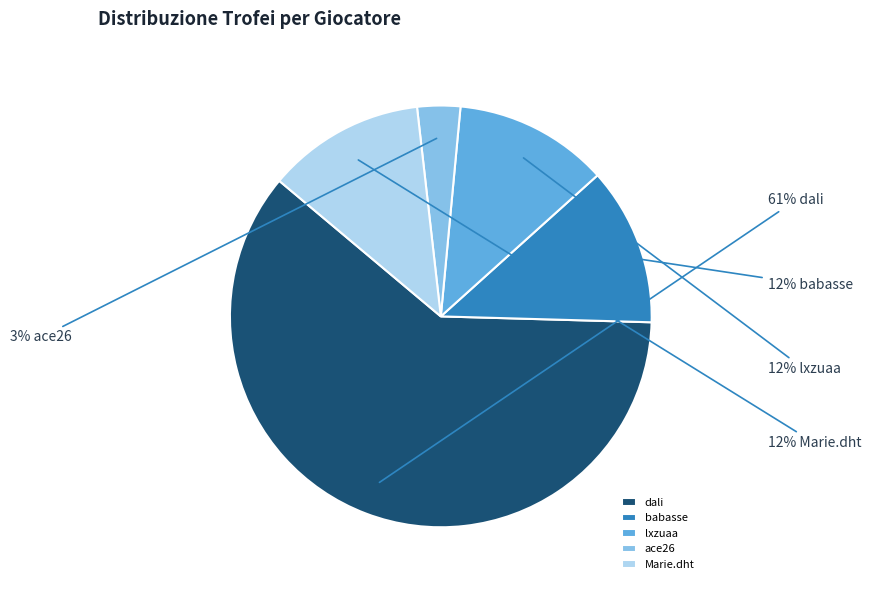

Do lxzuaa and babasse together represent more than half of the pie?

No